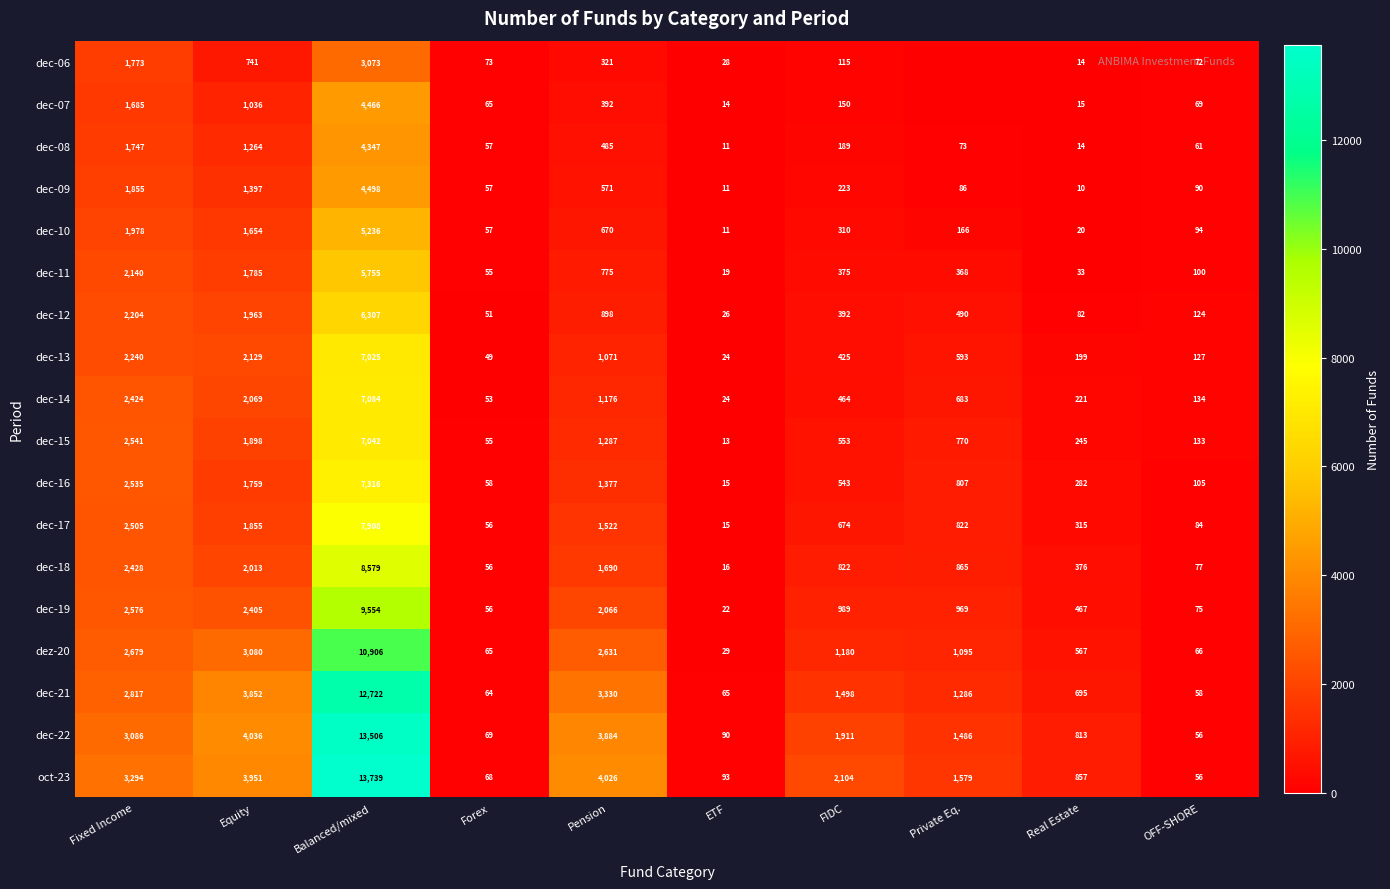

At which category is the sum across all series the highest?

Balanced/mixed